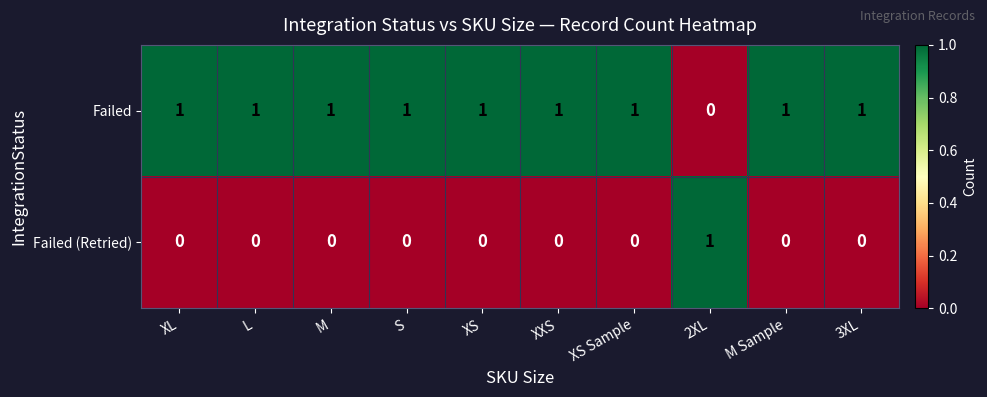

Reading left to right, list all the values displayed in this chart.

Failed: XL=1	L=1	M=1	S=1	XS=1	XXS=1	XS Sample=1	2XL=0	M Sample=1	3XL=1
Failed (Retried): XL=0	L=0	M=0	S=0	XS=0	XXS=0	XS Sample=0	2XL=1	M Sample=0	3XL=0